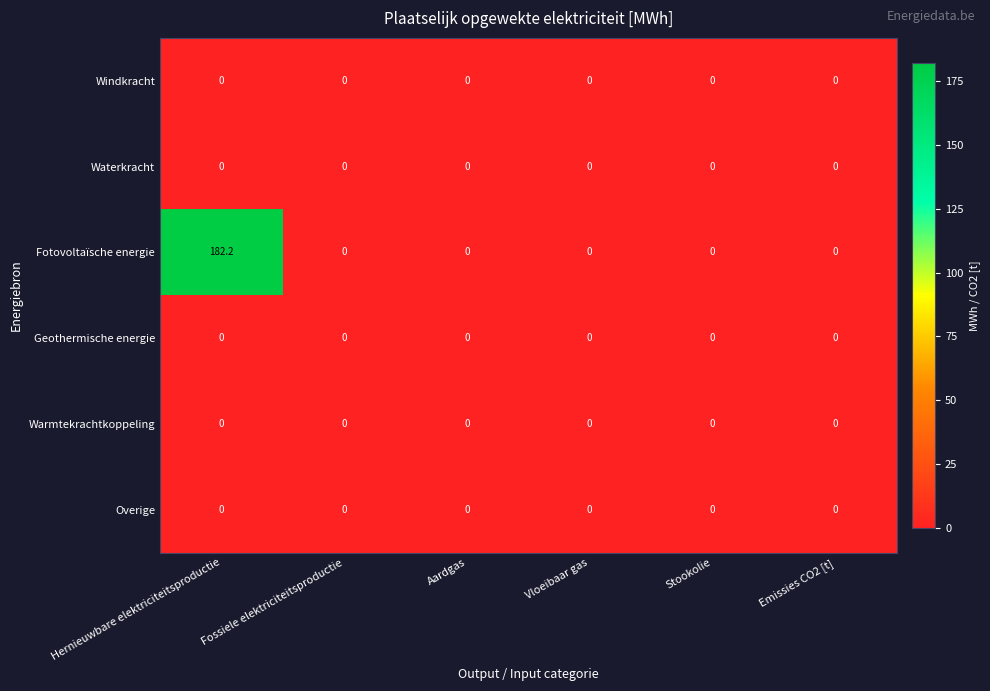

The Warmtekrachtkoppeling series shows 0.0 at Fossiele elektriciteitsproductie. True or false?

True